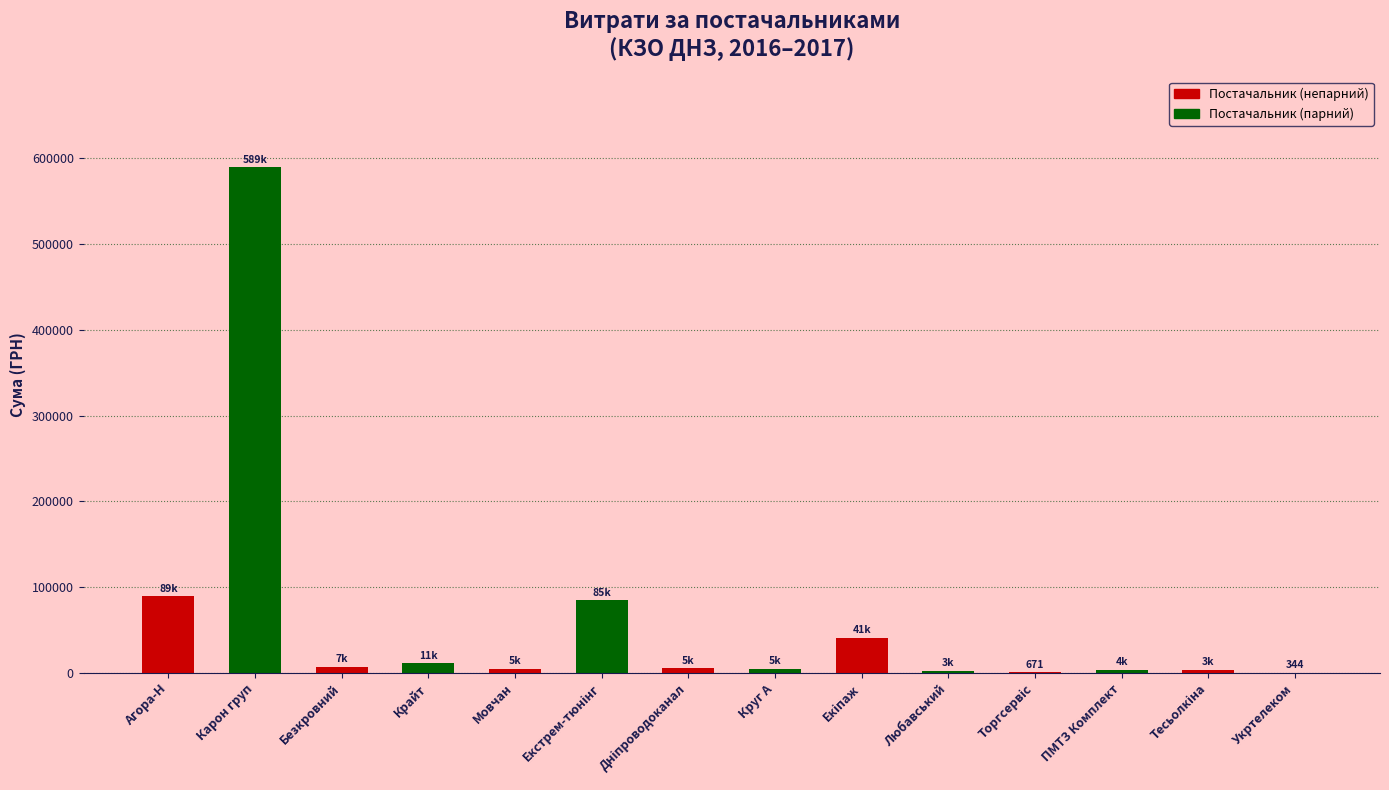

Which label corresponds to the largest value in the chart?

Карон груп